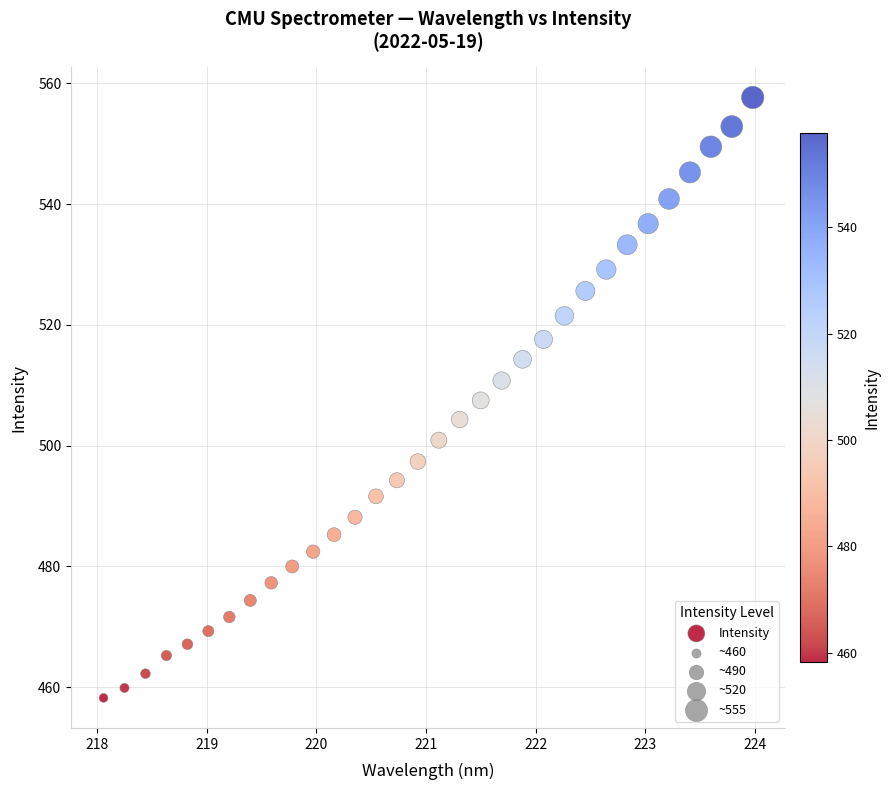

What is the range of X values (max minus min)?

5.9